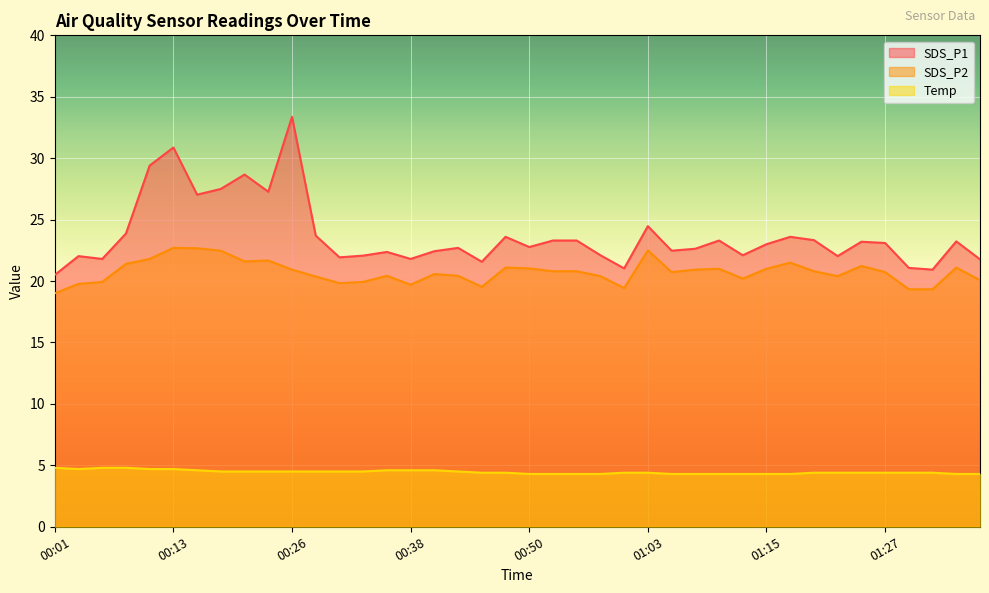

How many series are shown in this chart?

3